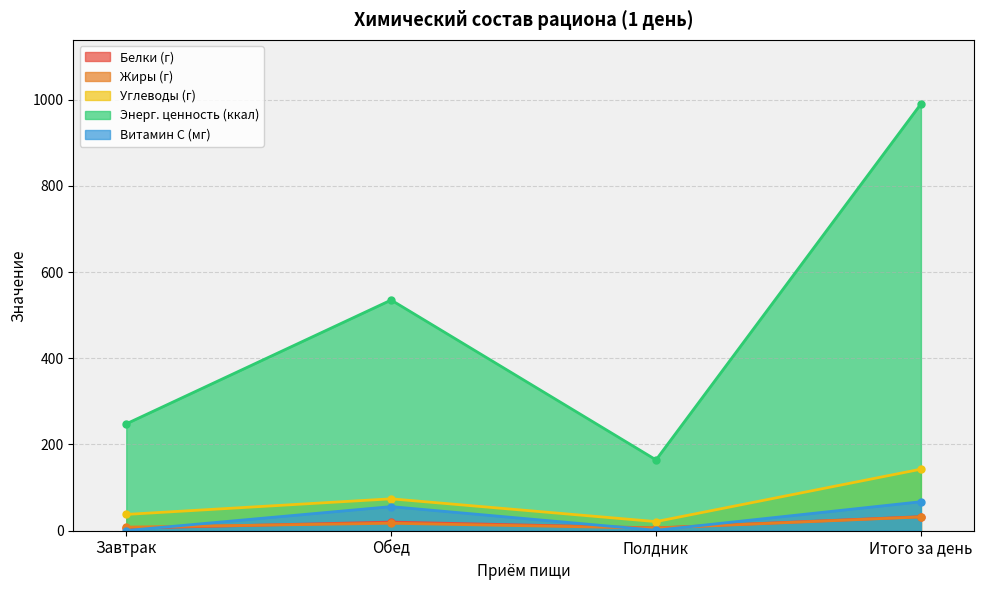

How many interior local valleys does the Белки (г) series have?

1